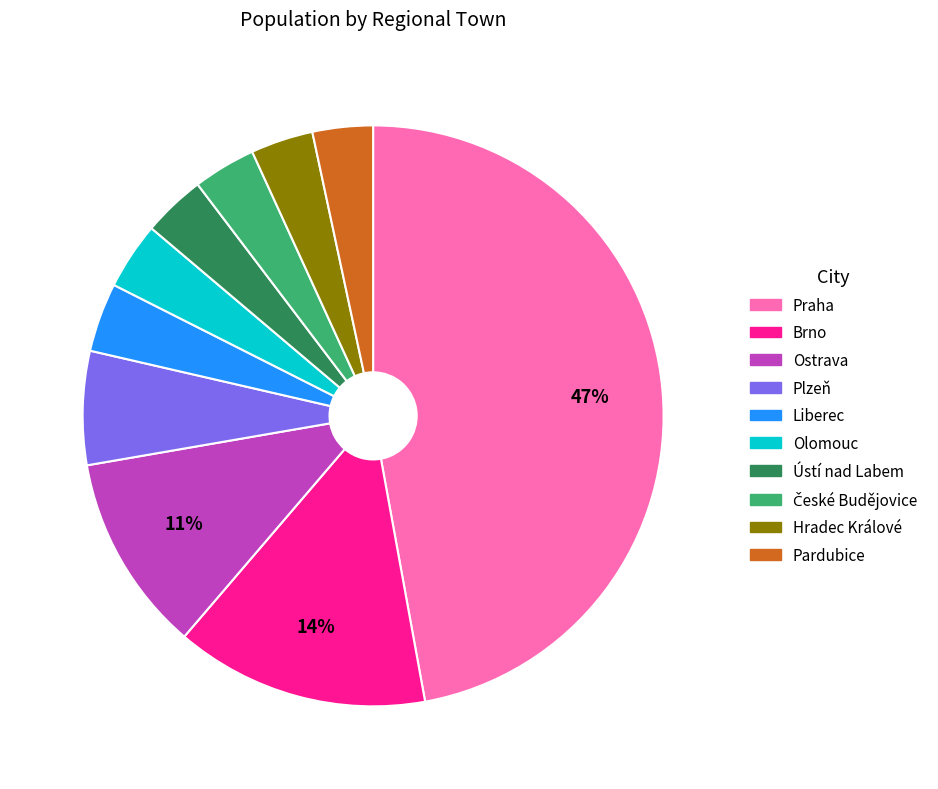

Combined, do Ostrava and Ústí nad Labem account for over 50%?

No